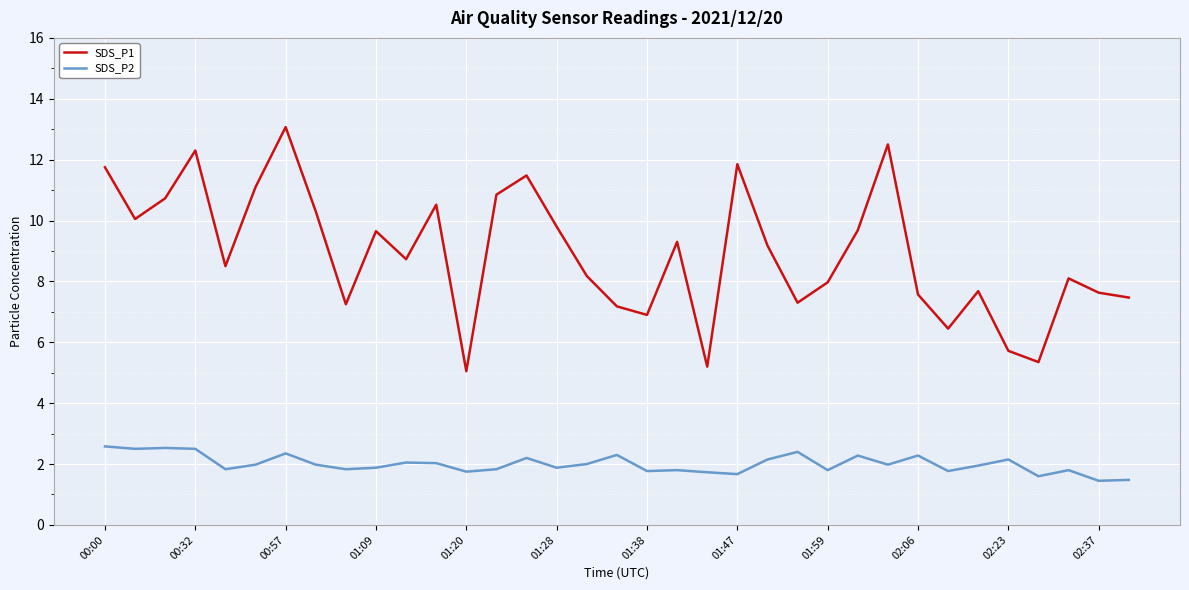

What is the maximum value for SDS_P1?

13.1